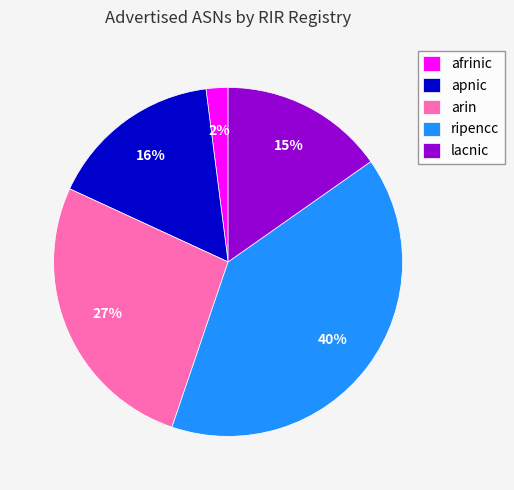

Which has a higher value, afrinic or arin?

arin